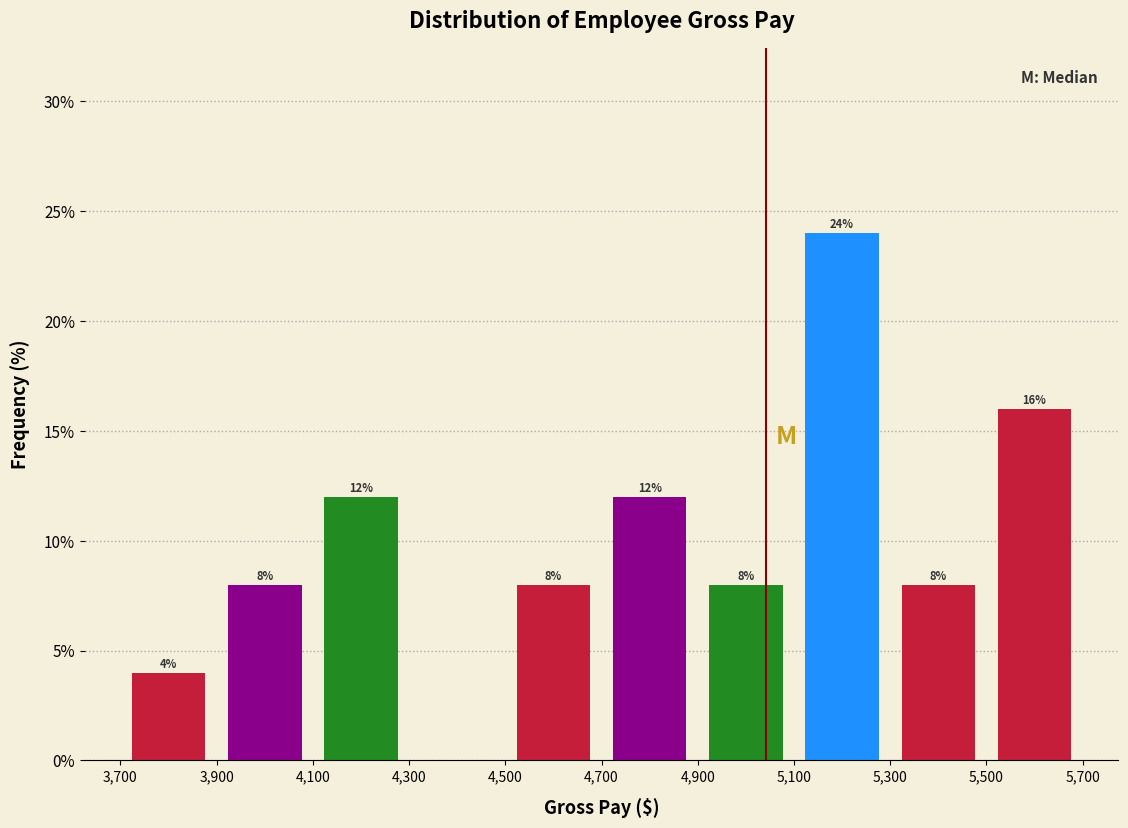

Over which range of the x-axis is the bar tallest?

5,100 to 5,300